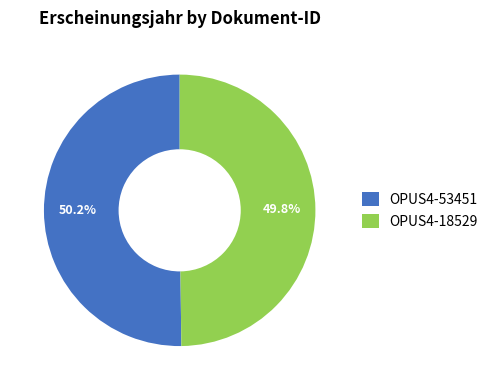

Does any single category account for the majority?

Yes